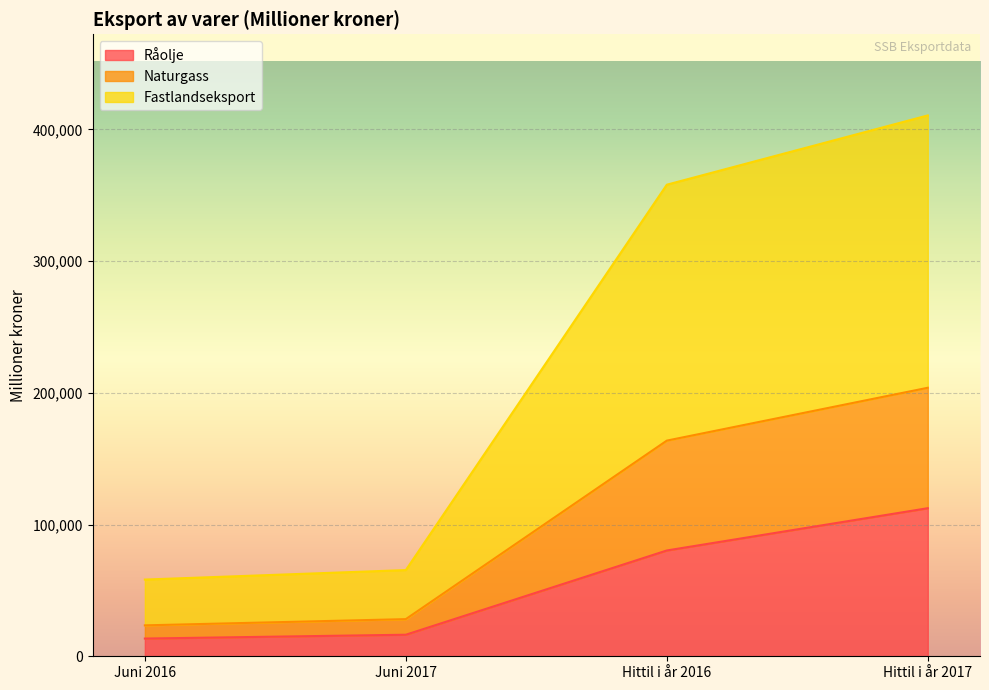

What is the total value across all series at Hittil i år 2017?

410651